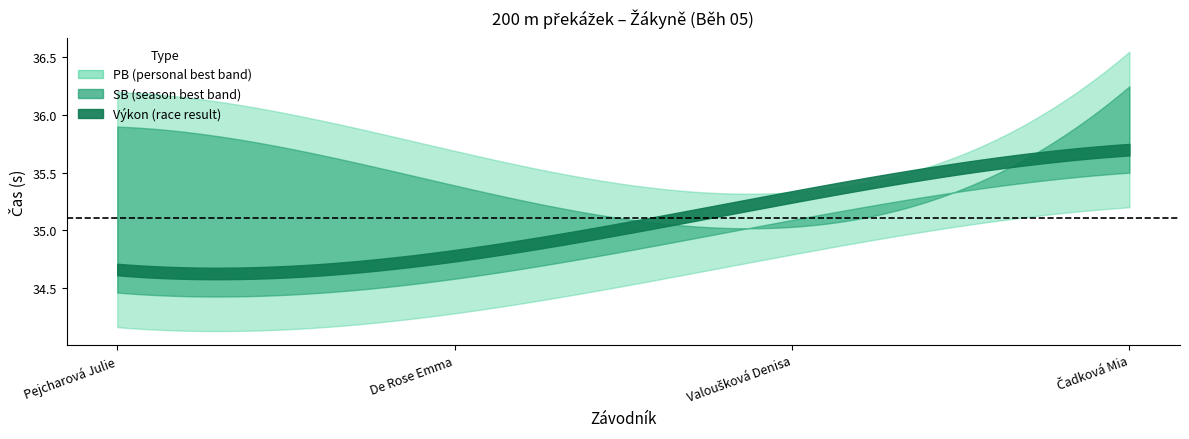

What is the label of the 3rd point from the right?

De Rose Emma